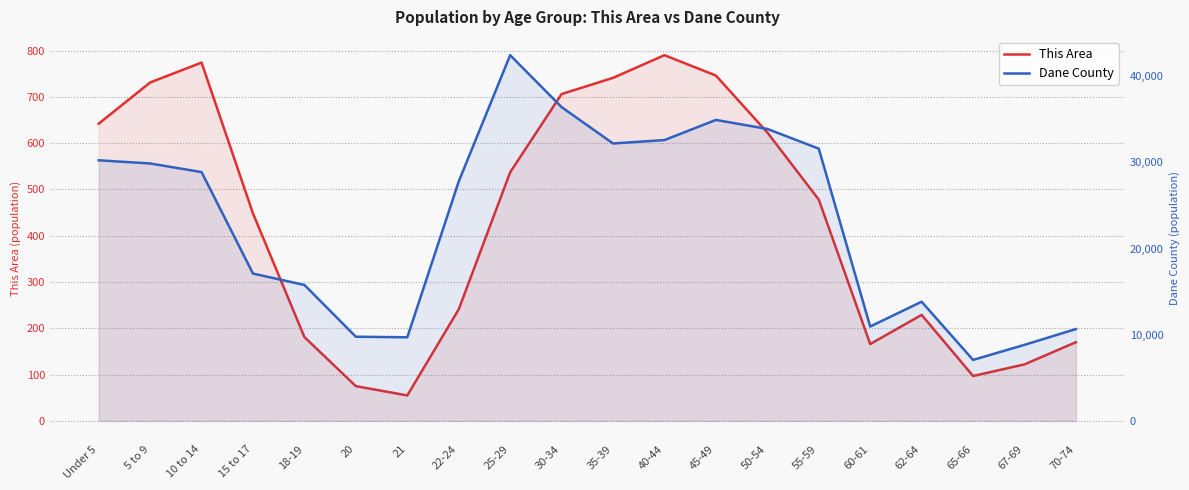

Rank the series by their average value, from lowest to highest.

This Area, Dane County